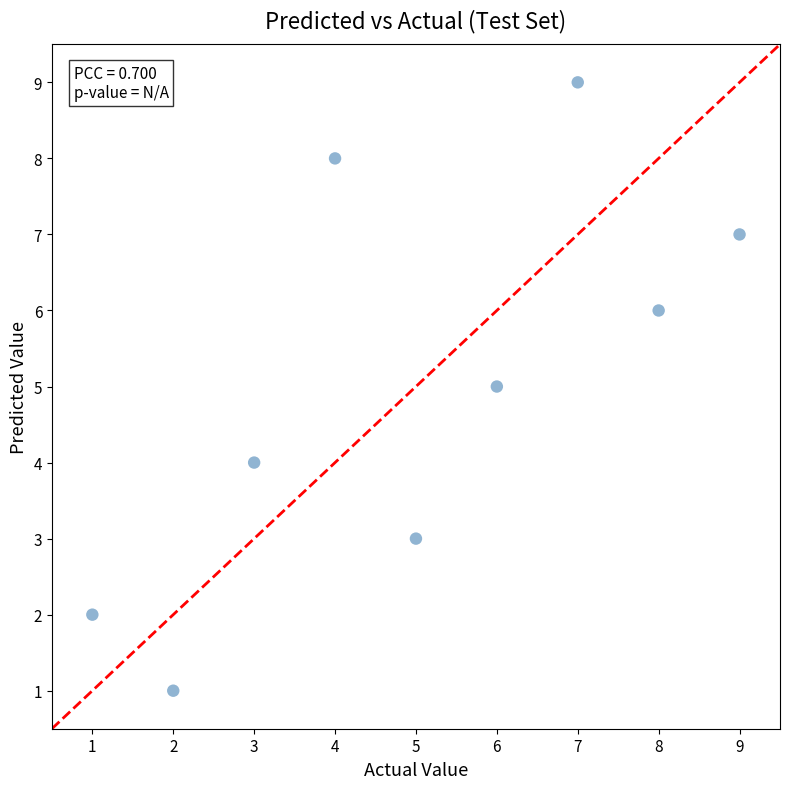

What is the average Y value?

5